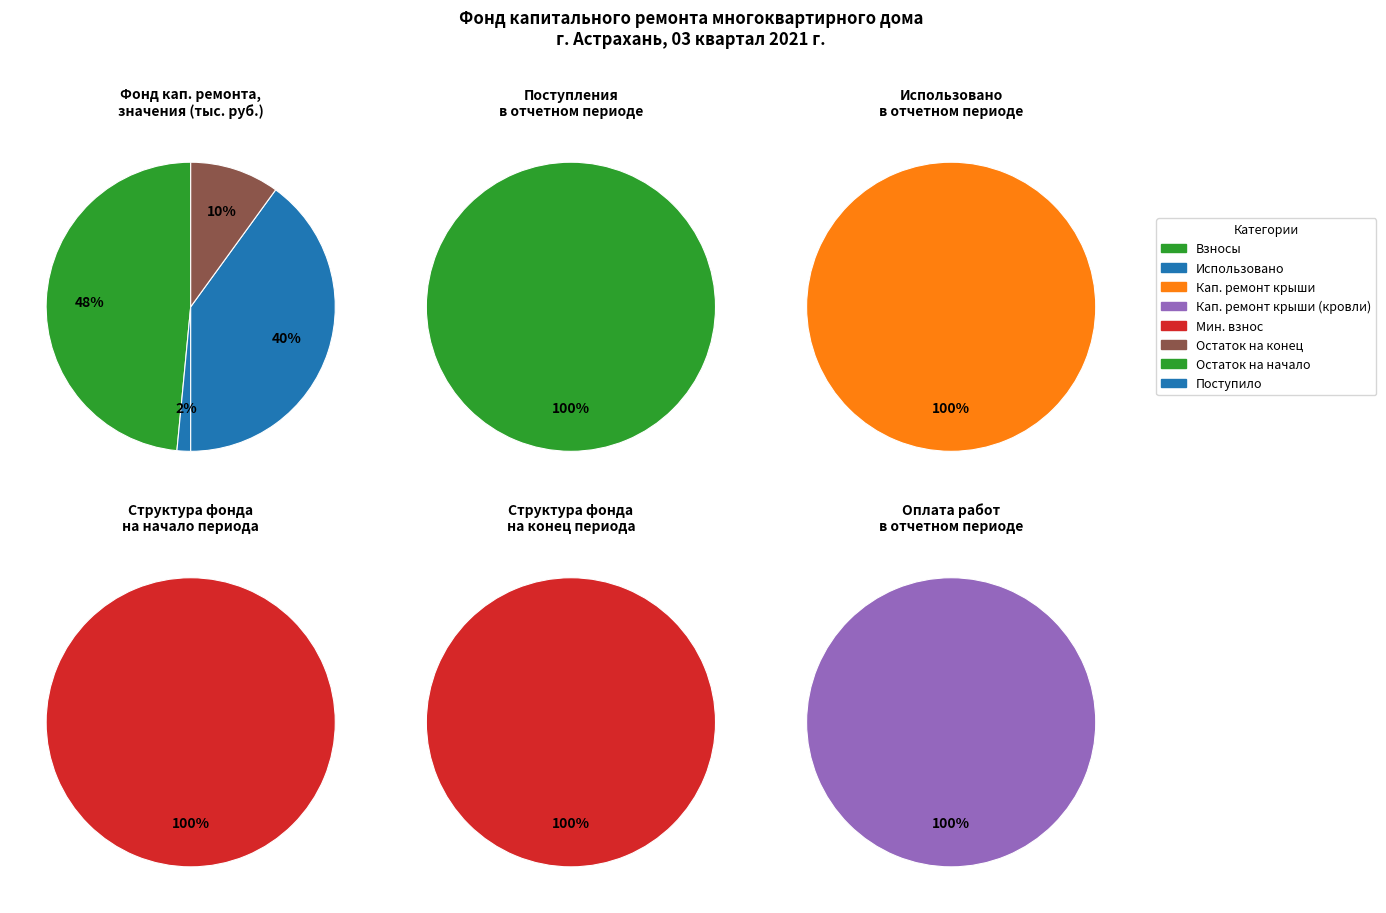

What is the difference between the highest and lowest values at Поступило в отчетном периоде?

621.2